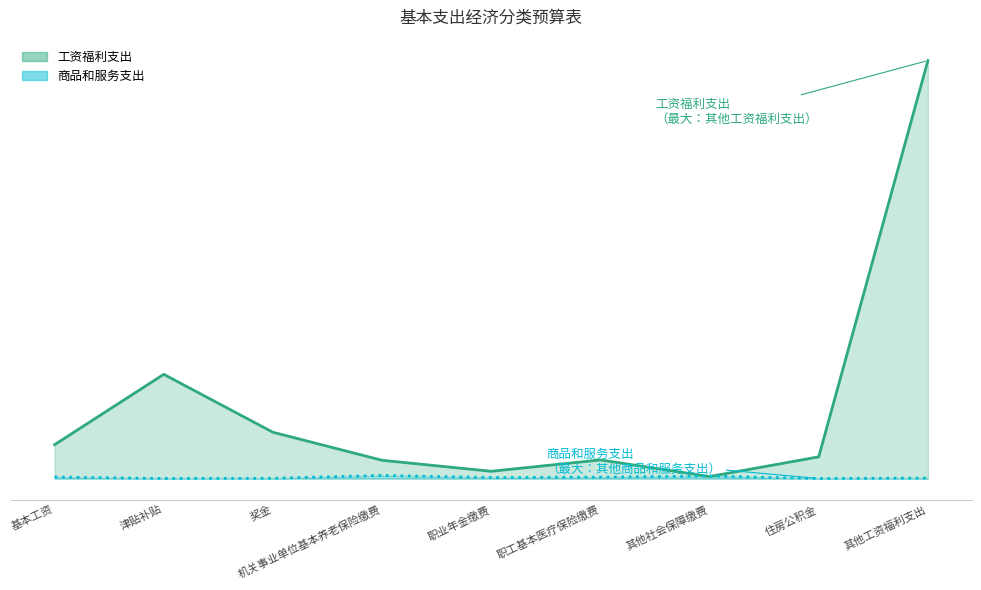

How many distinct data groups are displayed?

2